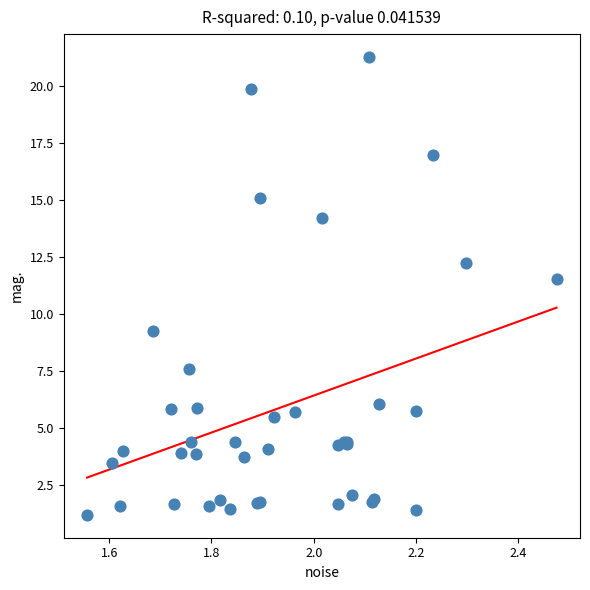

What Y value in the scatter plot is closest to 11?

11.5